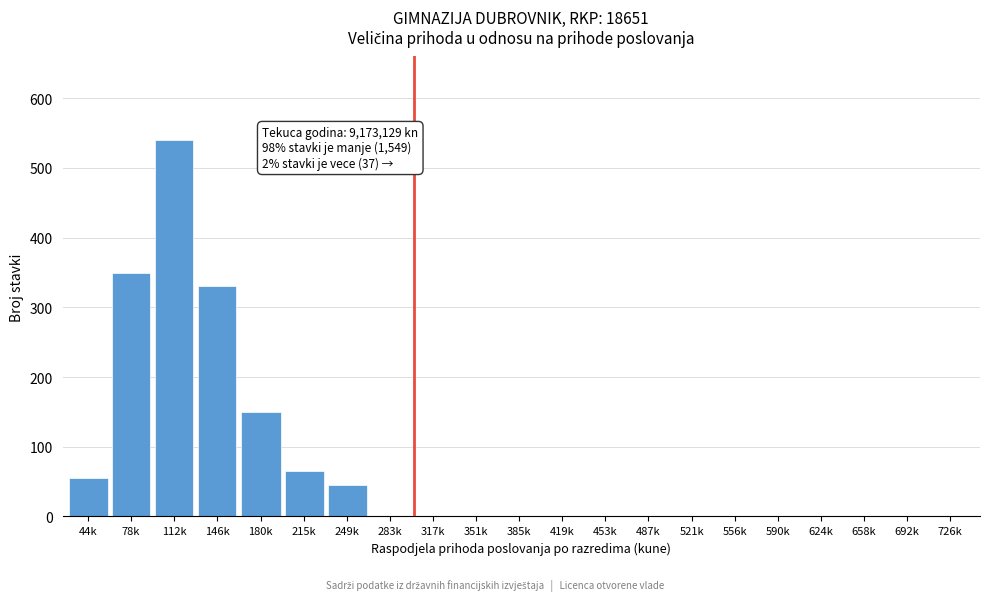

Reading right to left, extract all data points from this chart.

726k=0	692k=0	658k=0	624k=0	590k=0	556k=0	521k=0	487k=0	453k=0	419k=0	385k=0	351k=0	317k=0	283k=0	249k=45	215k=65	180k=150	146k=330	112k=540	78k=350	44k=55